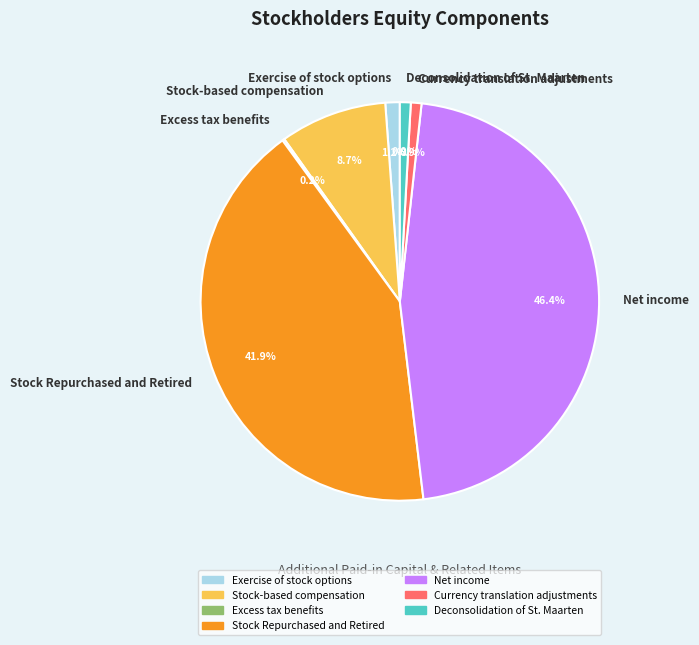

Is it true that Net income is 41% of the pie?

False